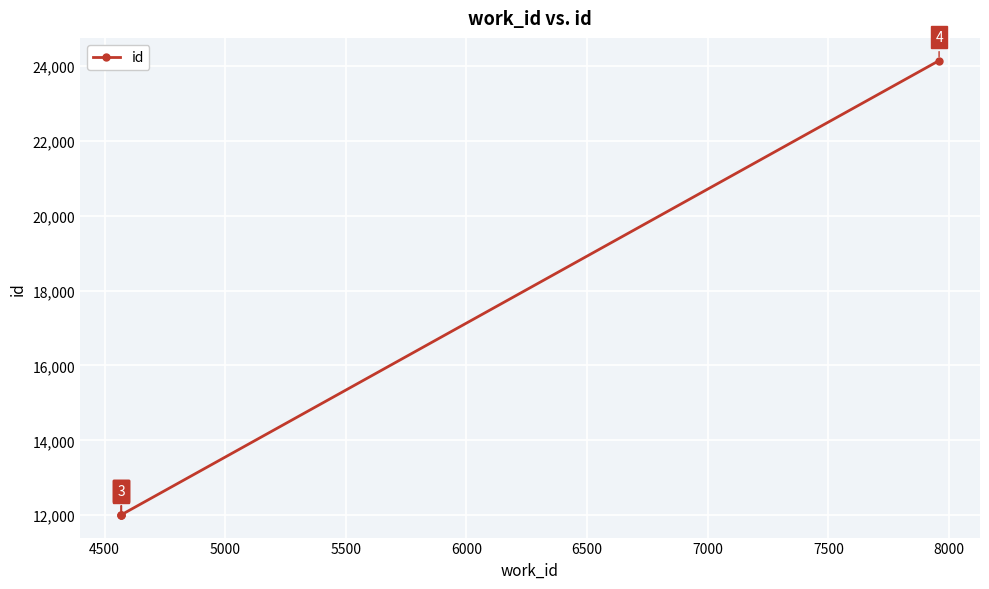

What is the difference between the maximum and minimum values?

12131